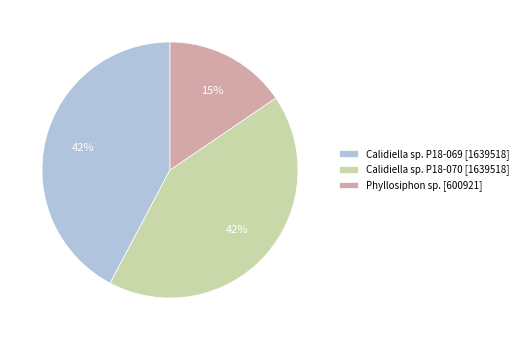

Between Phyllosiphon sp. [600921] and Calidiella sp. P18-069 [1639518], which is larger?

Calidiella sp. P18-069 [1639518]